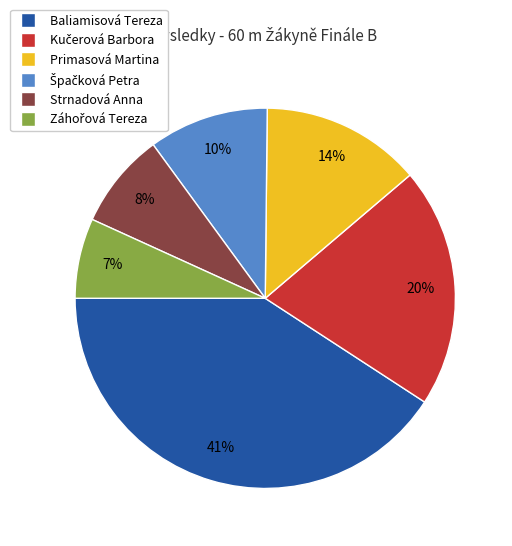

Which slice is the largest?

Baliamisová Tereza